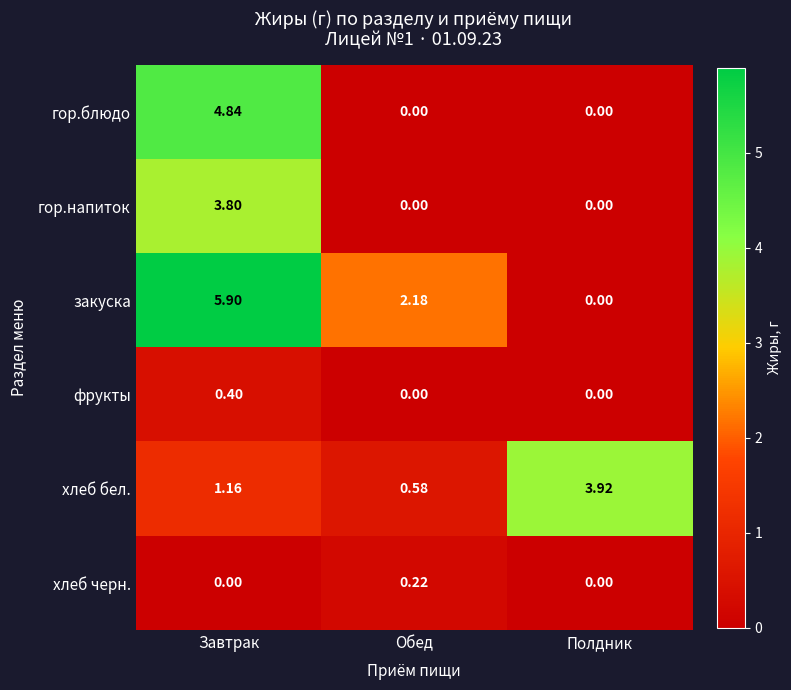

Between Обед and Полдник, which series saw the biggest shift?

хлеб бел.